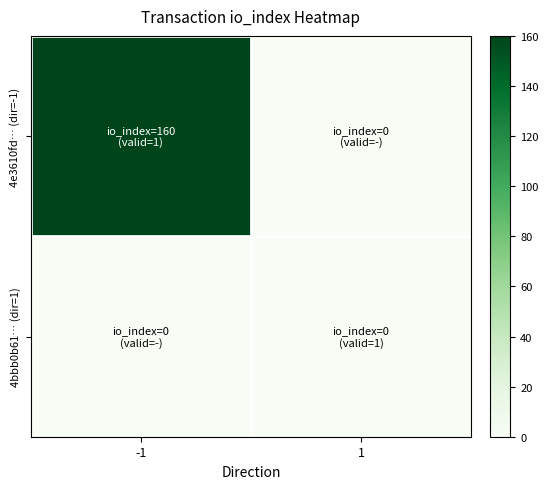

How many distinct data groups are displayed?

2